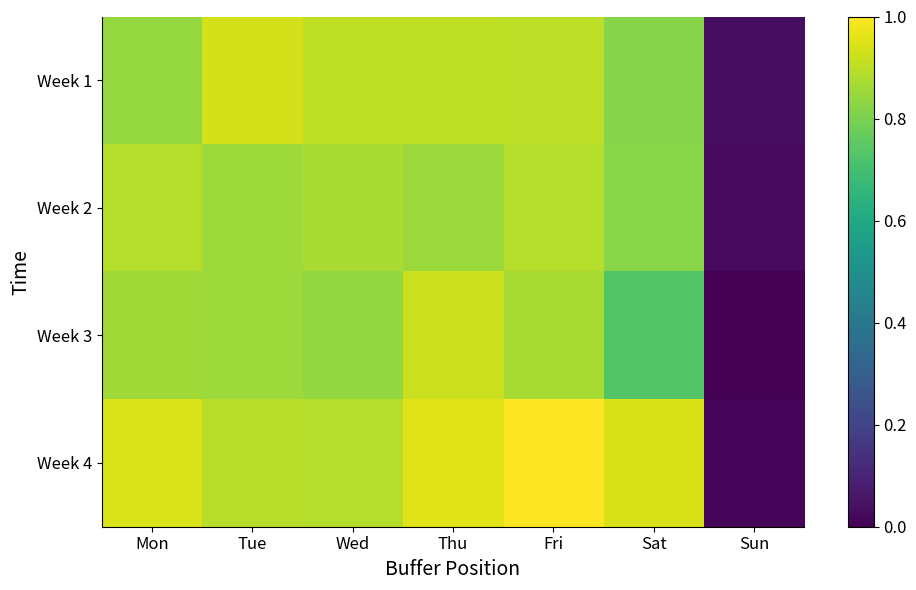

What is the total value across all series at Sat?

3.3